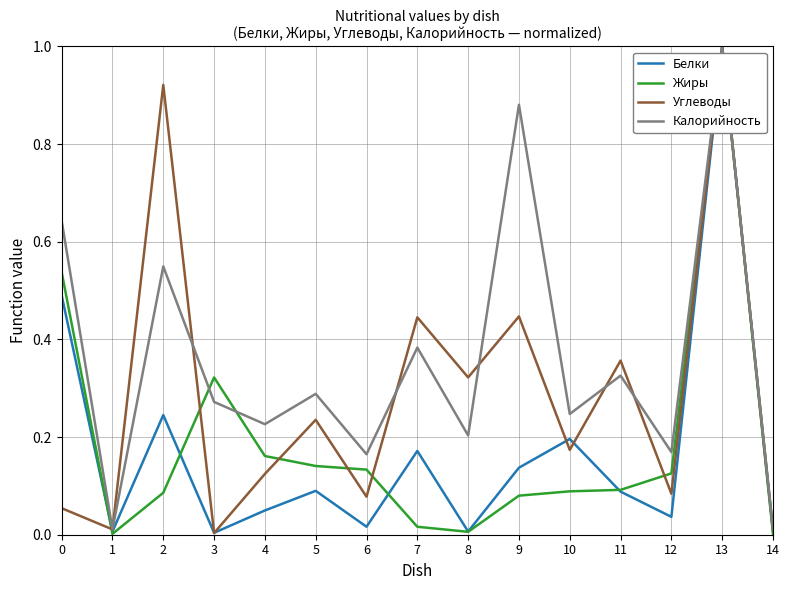

Between 2 and 11, which series saw the biggest shift?

Углеводы